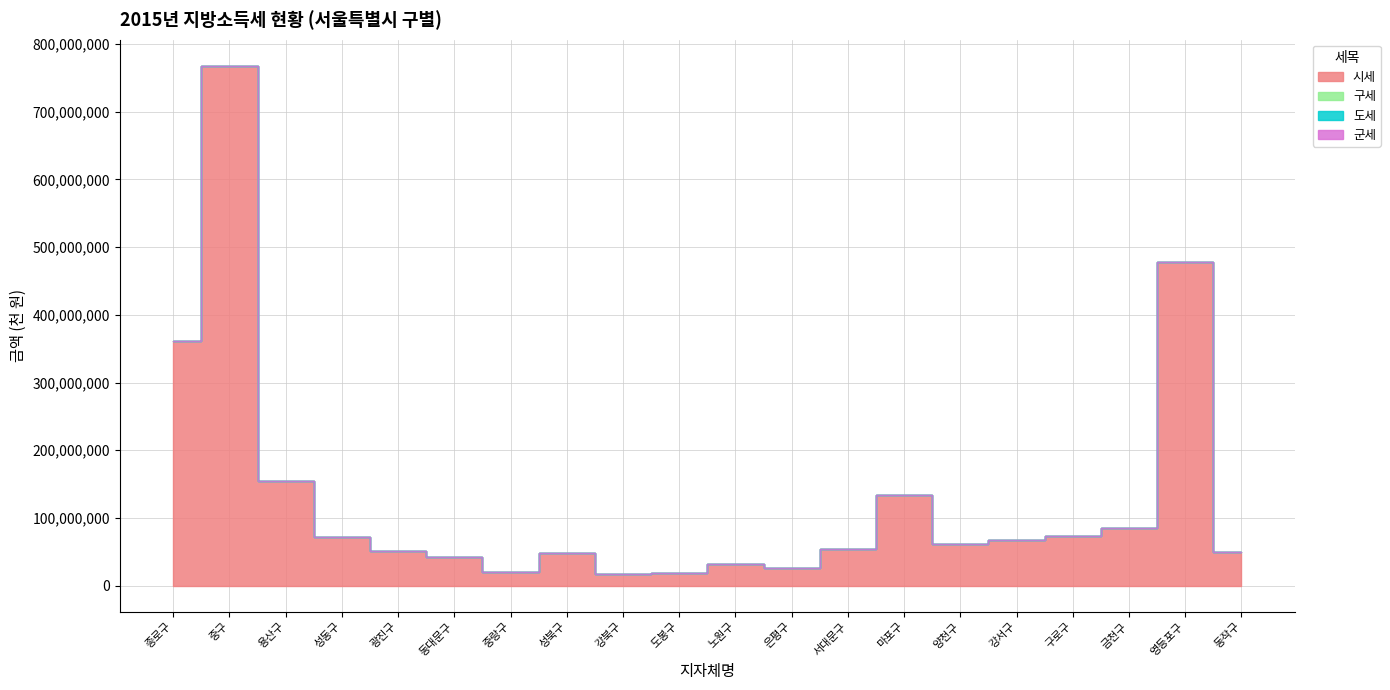

What is the label of the 15th point from the right?

동대문구